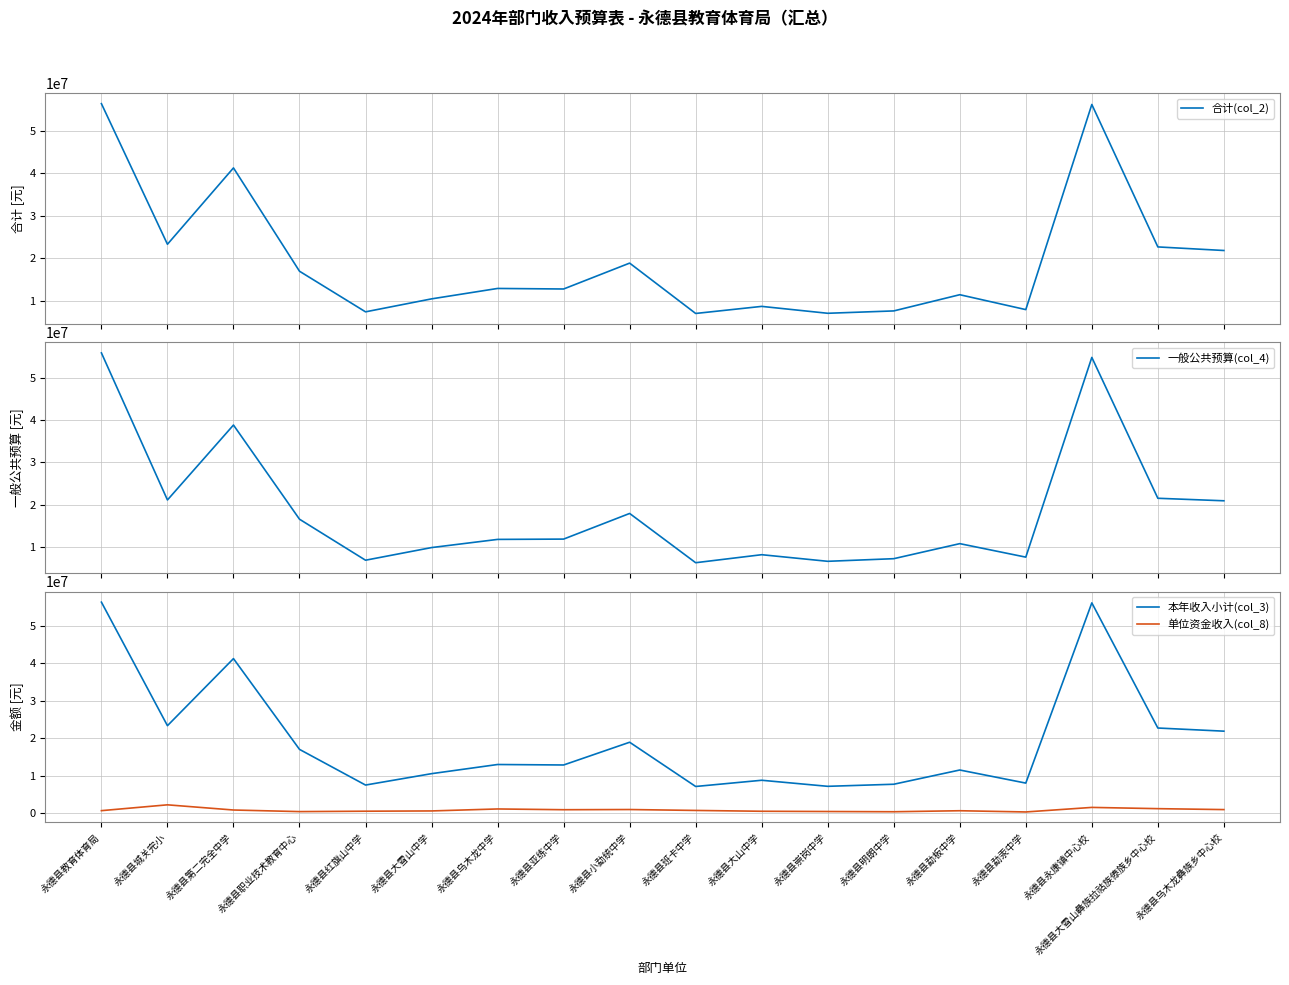

At which category is the sum across all series the highest?

永德县教育体育局